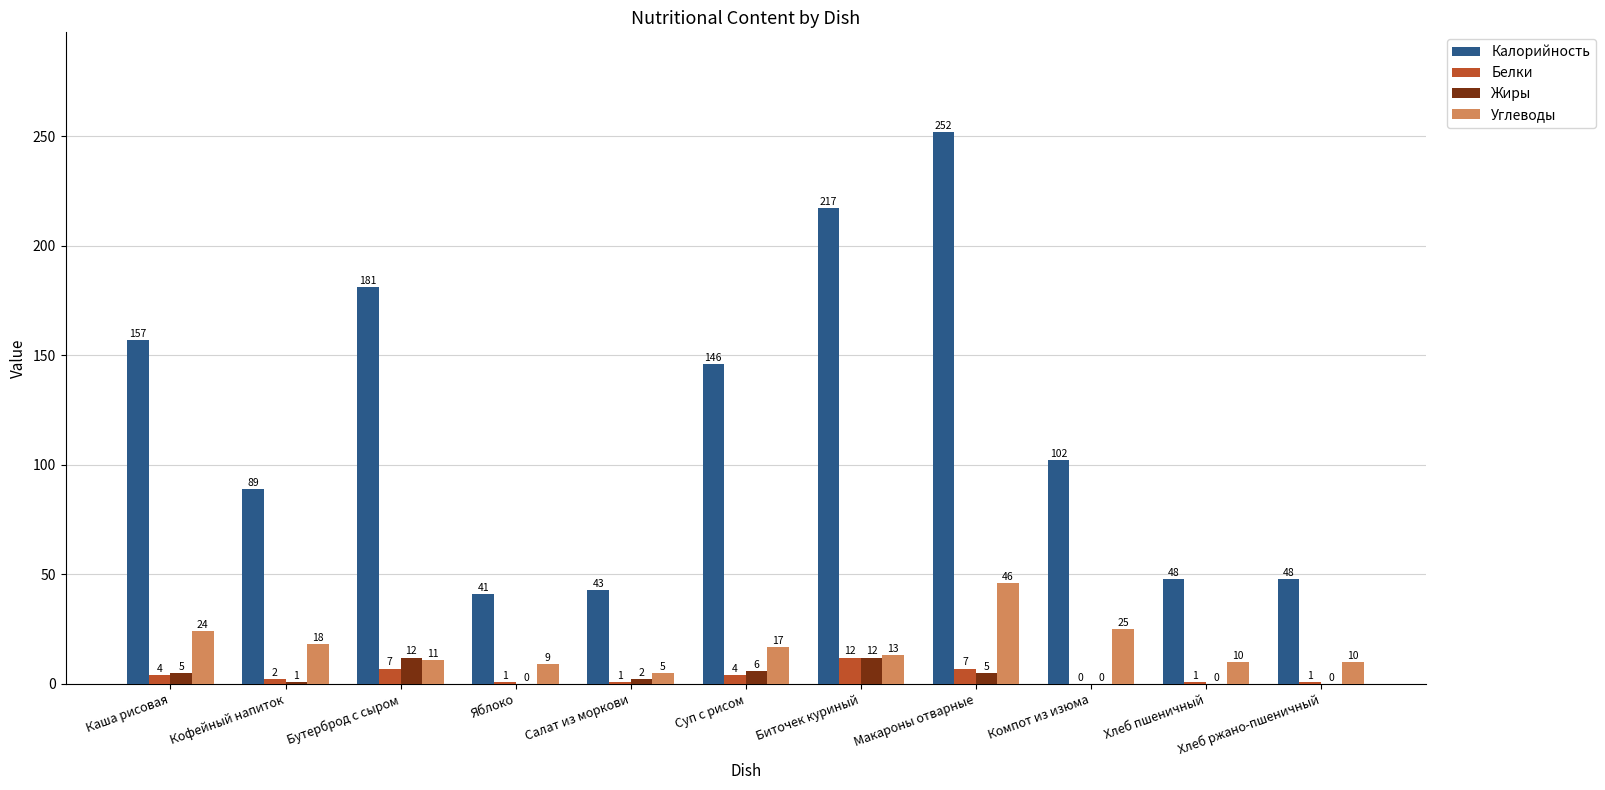

How many groups of bars are there?

11